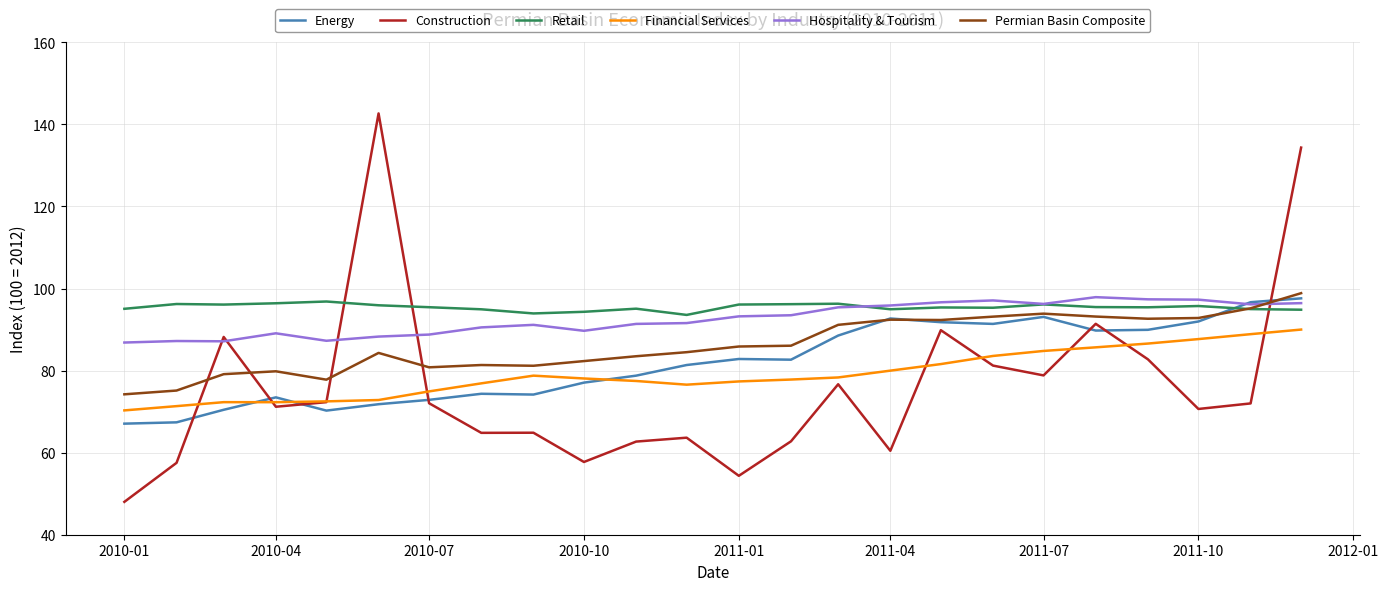

What is the highest value of the Permian Basin Composite series?

98.9